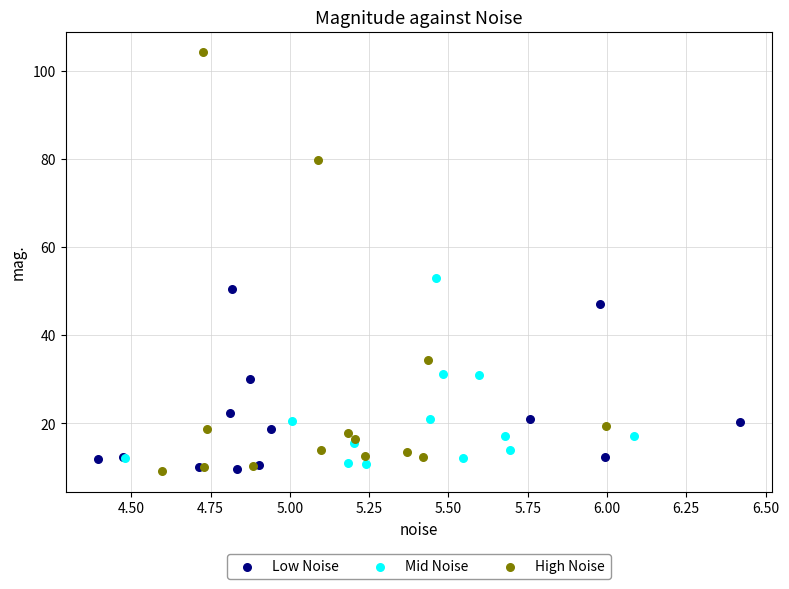

Which series has the widest spread of Y values?

High Noise